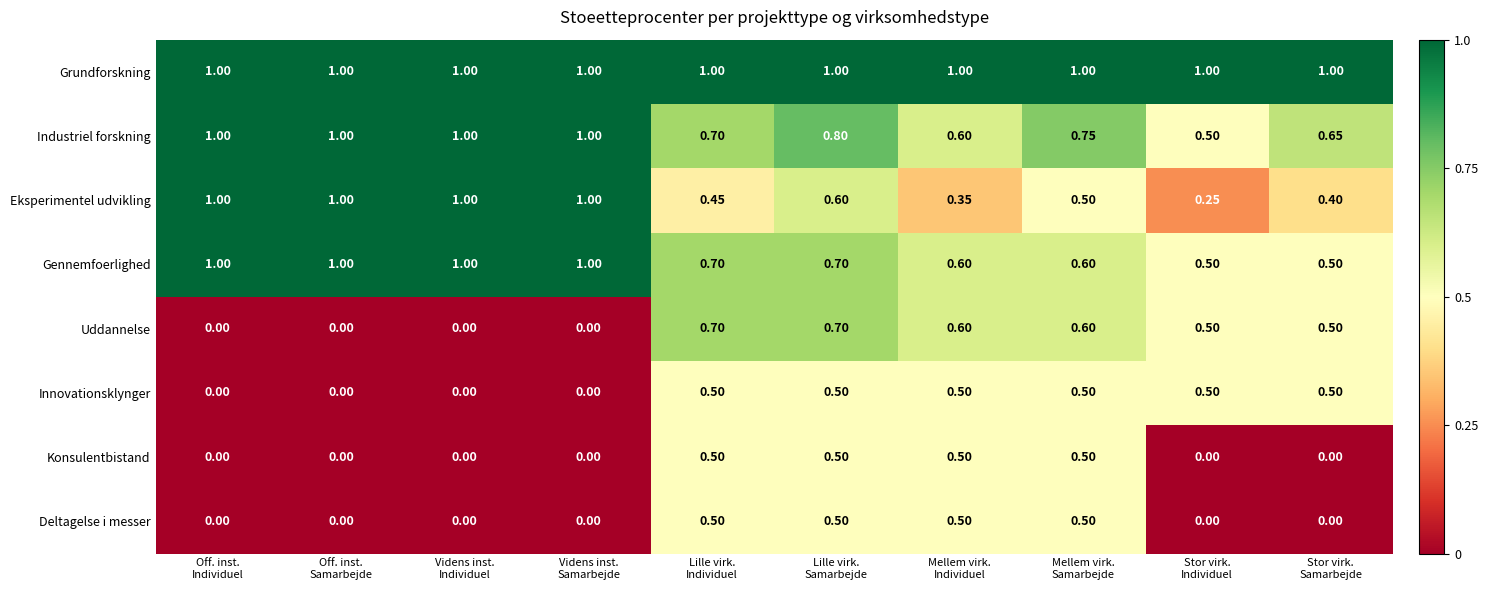

Which series has the largest range (max minus min)?

Eksperimentel udvikling